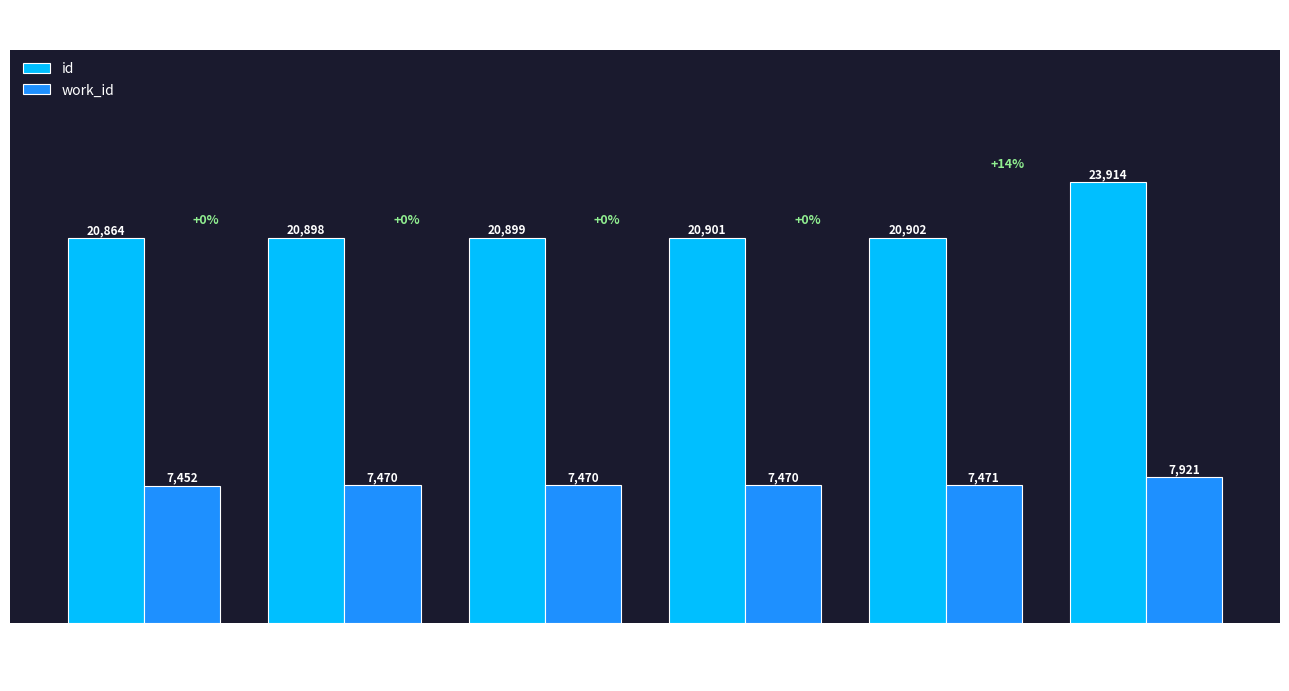

Rank the categories by id value from highest to lowest.

Searching (7921), Reading (7471), Reading (7470-3), Reading (7470-2), Reading (7470-1), Searching (7452)